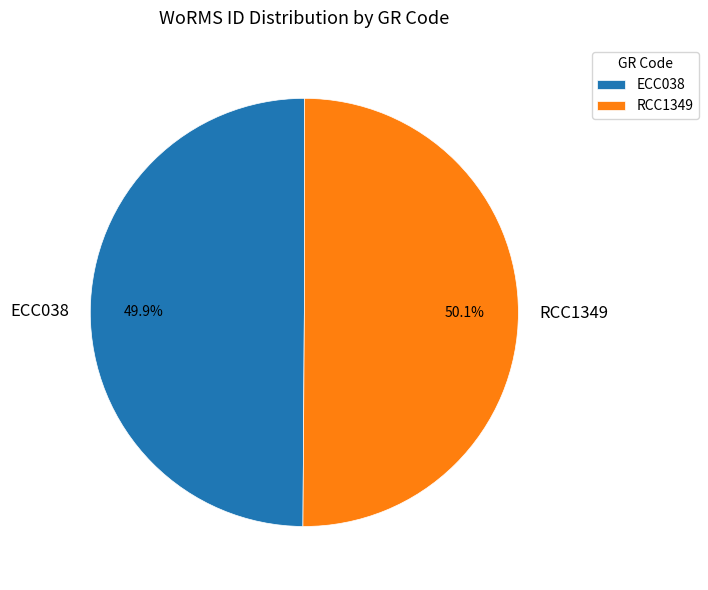

Is there a majority slice in this chart?

Yes